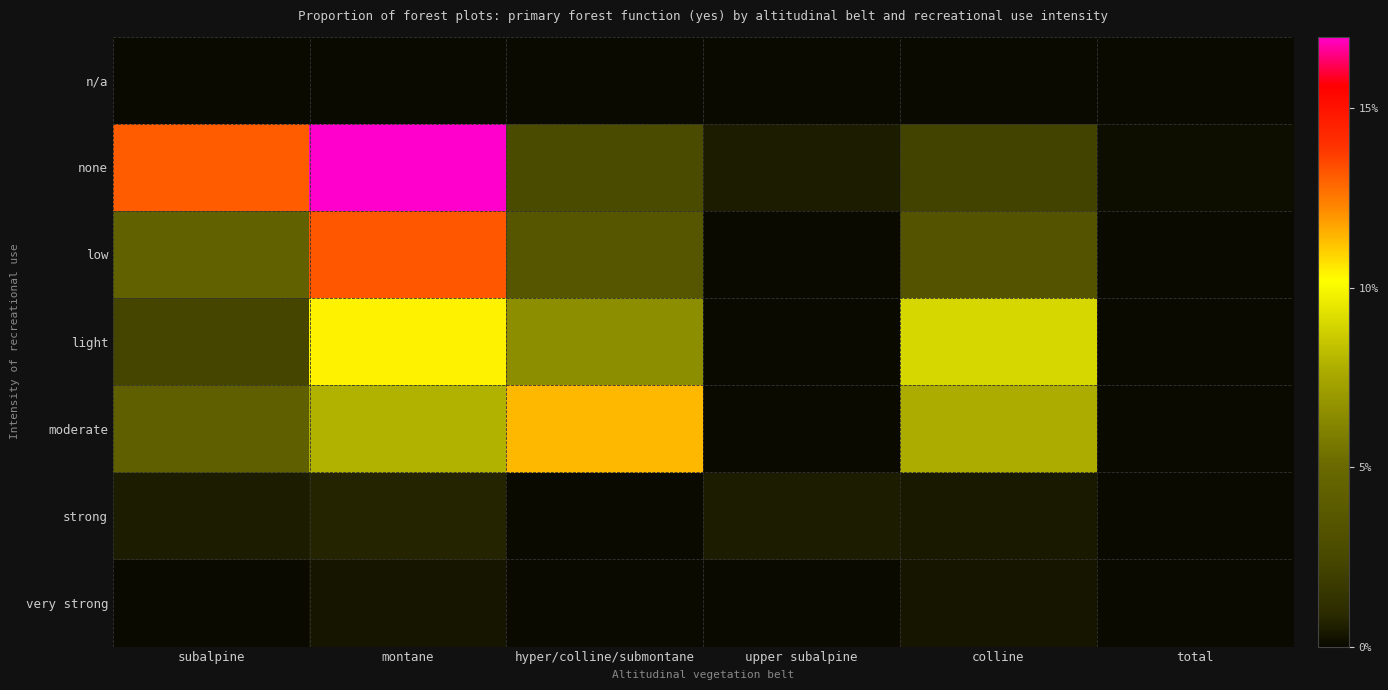

What is the difference between the highest and lowest values at montane?

17.0